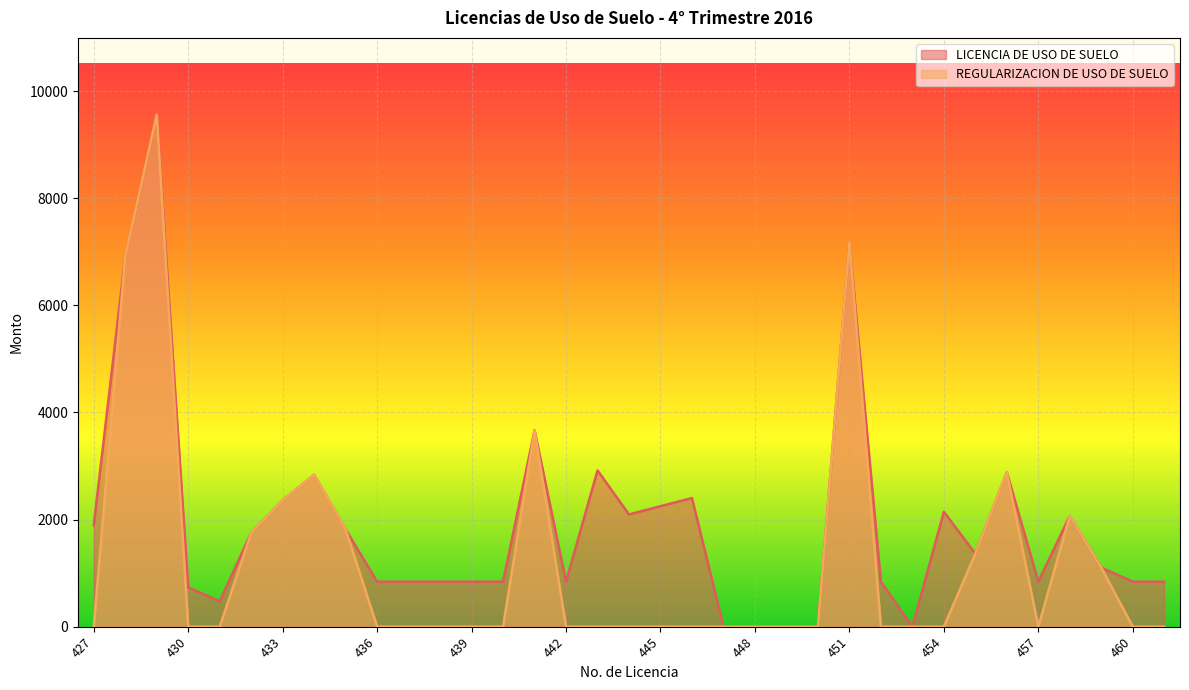

How many lines are shown in the chart?

2